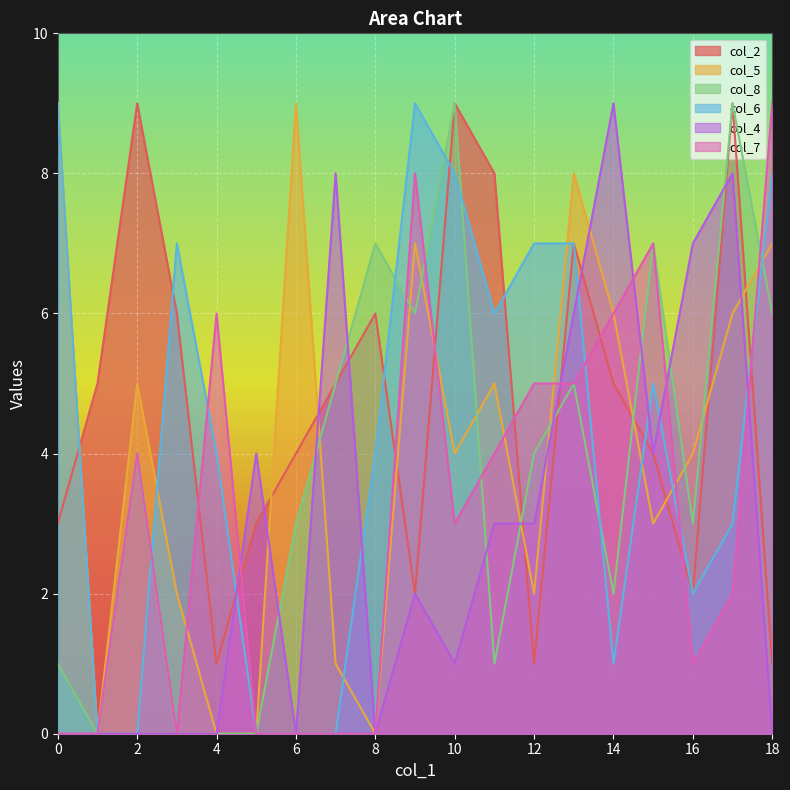

How many data points in col_6 are above 4?

9